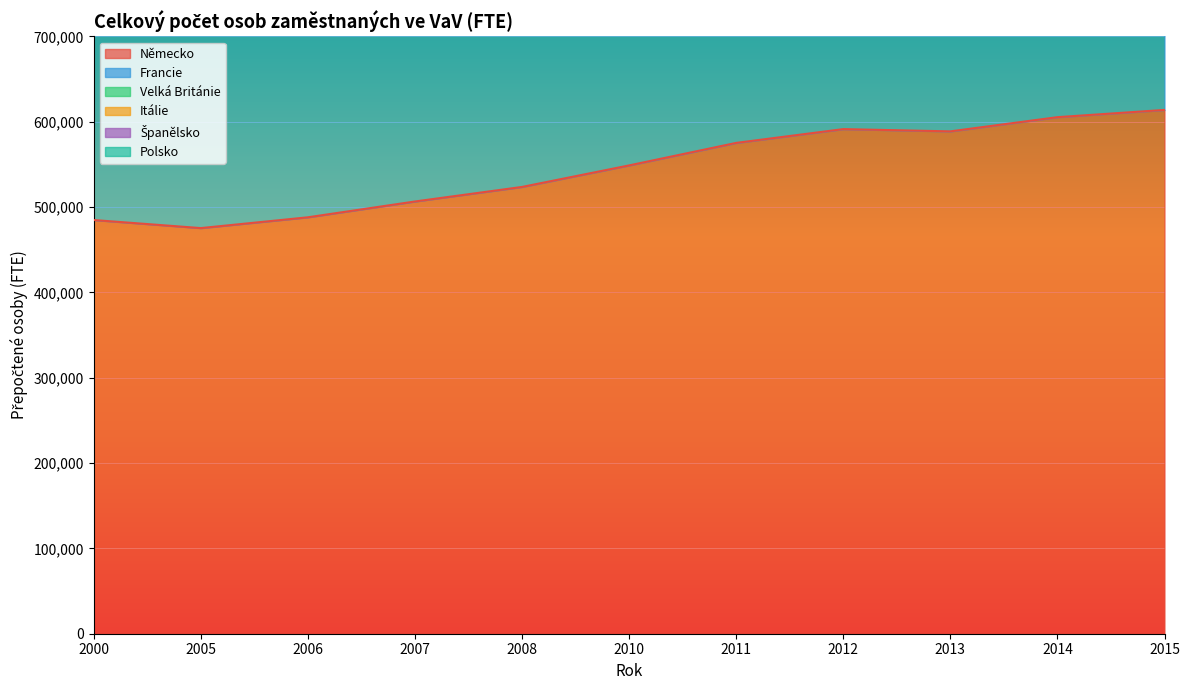

The Německo series shows 548722.8 at 2010. True or false?

True